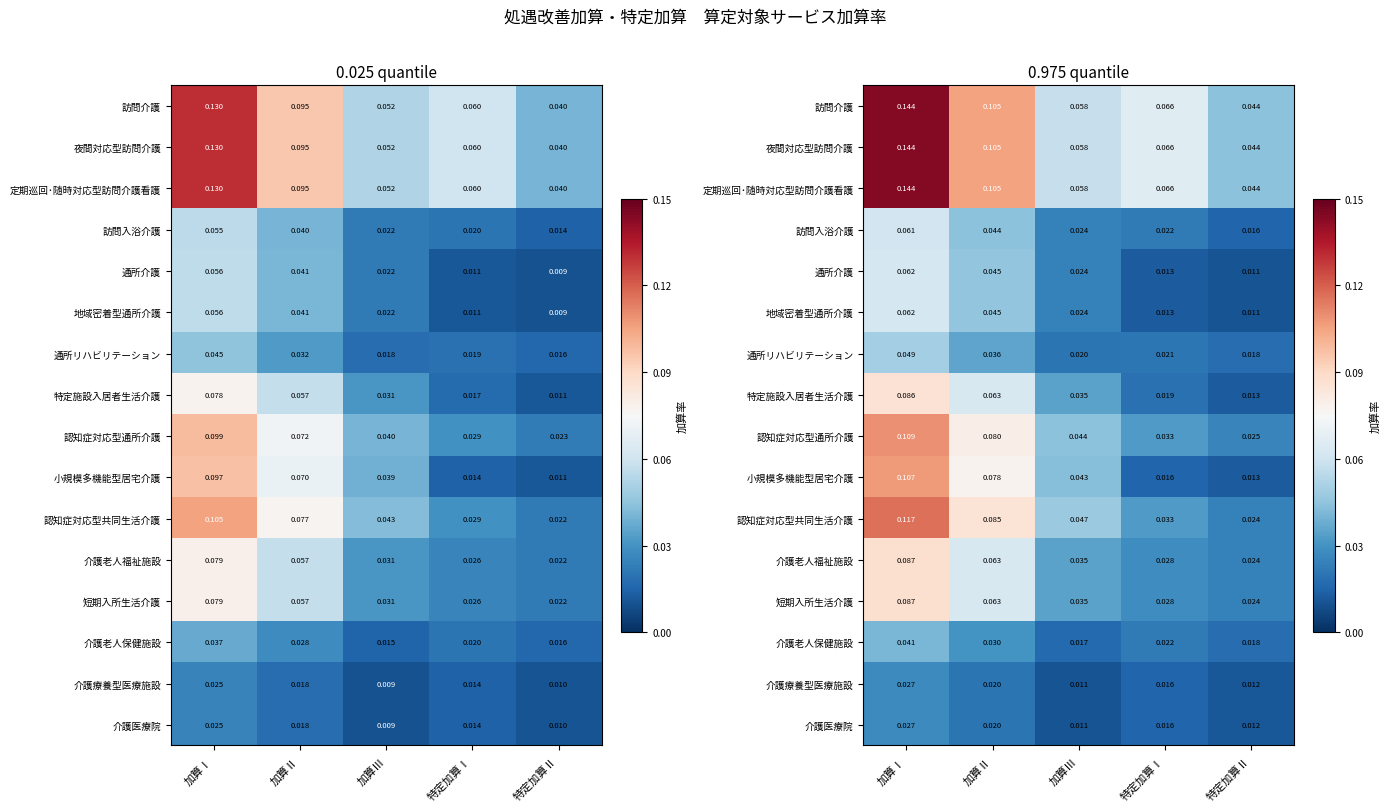

At which category is the sum across all series the highest?

加算Ⅰ